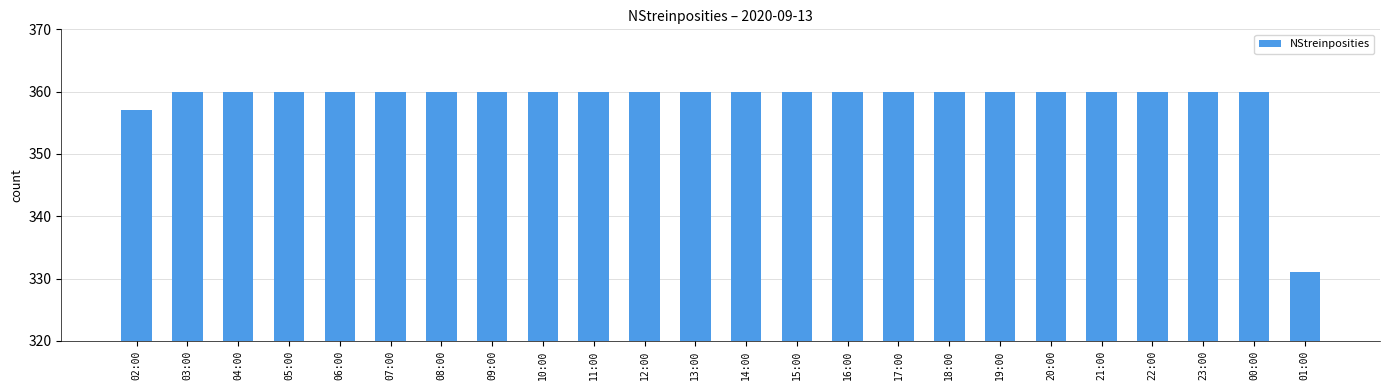

What is the maximum value shown in the chart?

360